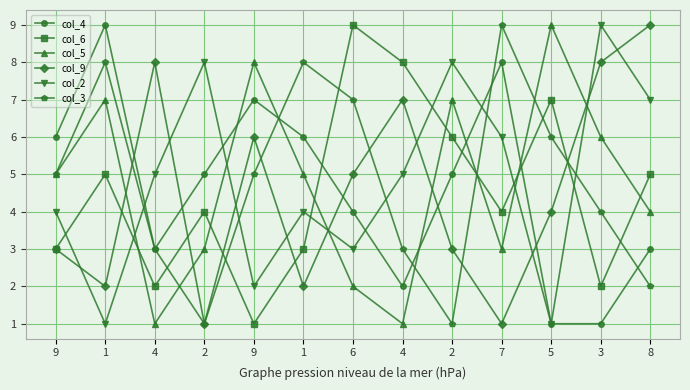

What is the total value across all series at 9?

26